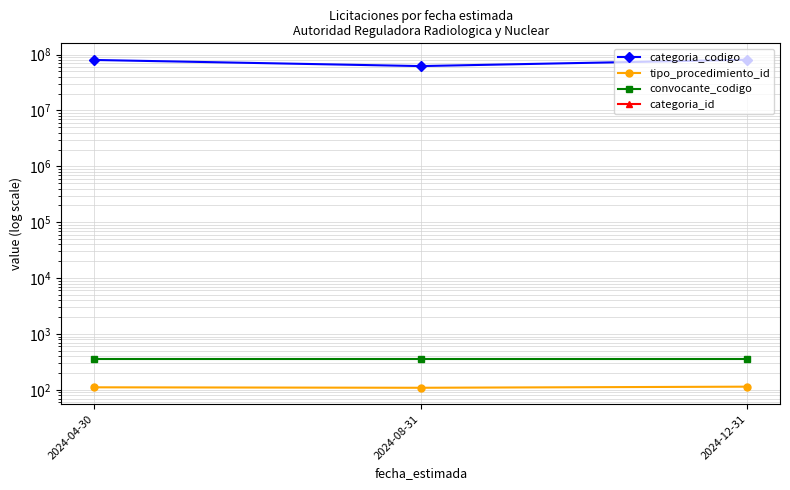

How many values in the tipo_procedimiento_id series exceed 111?

1